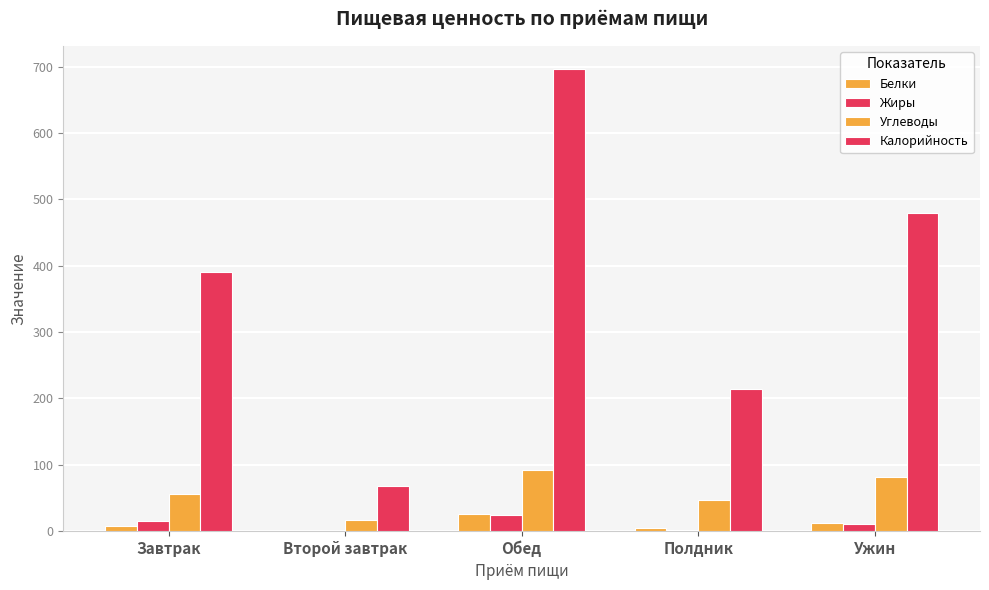

How many values in the Углеводы series exceed 56?

3